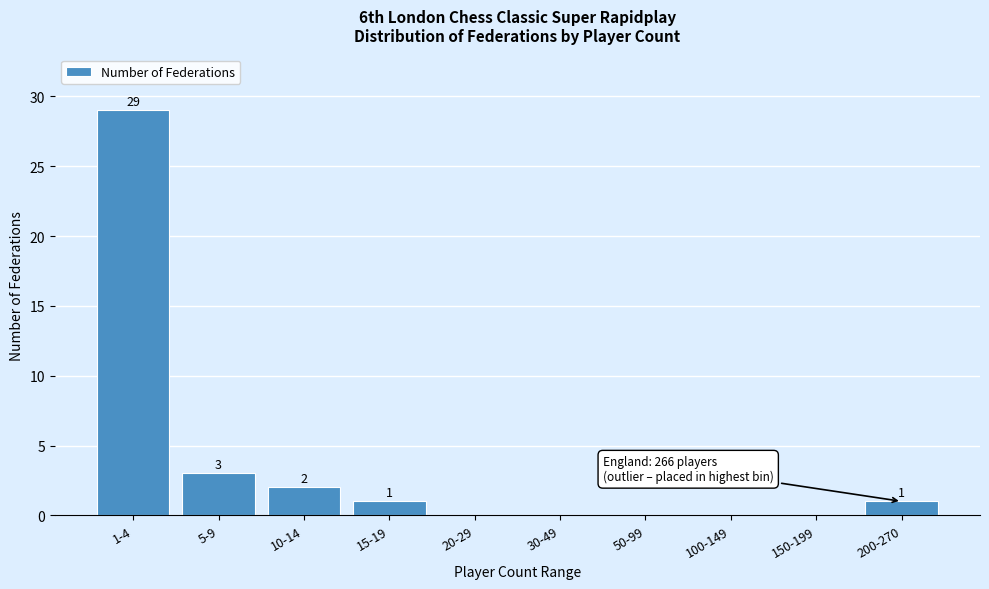

Reading left to right, extract all data points from this chart.

1-4=29	5-9=3	10-14=2	15-19=1	20-29=0	30-49=0	50-99=0	100-149=0	150-199=0	200-270=1